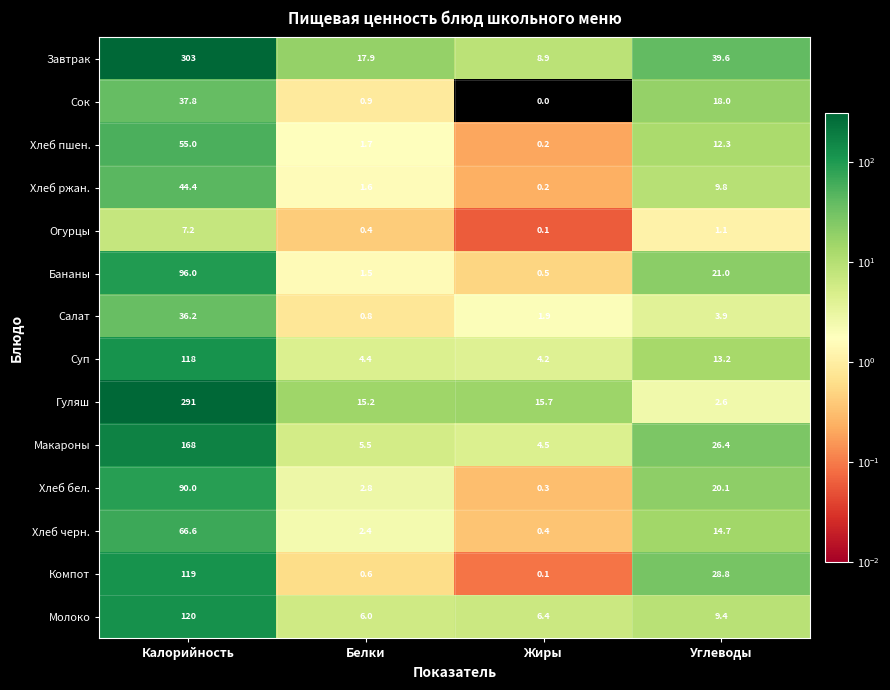

What value does the Бананы series have at Жиры?

0.5